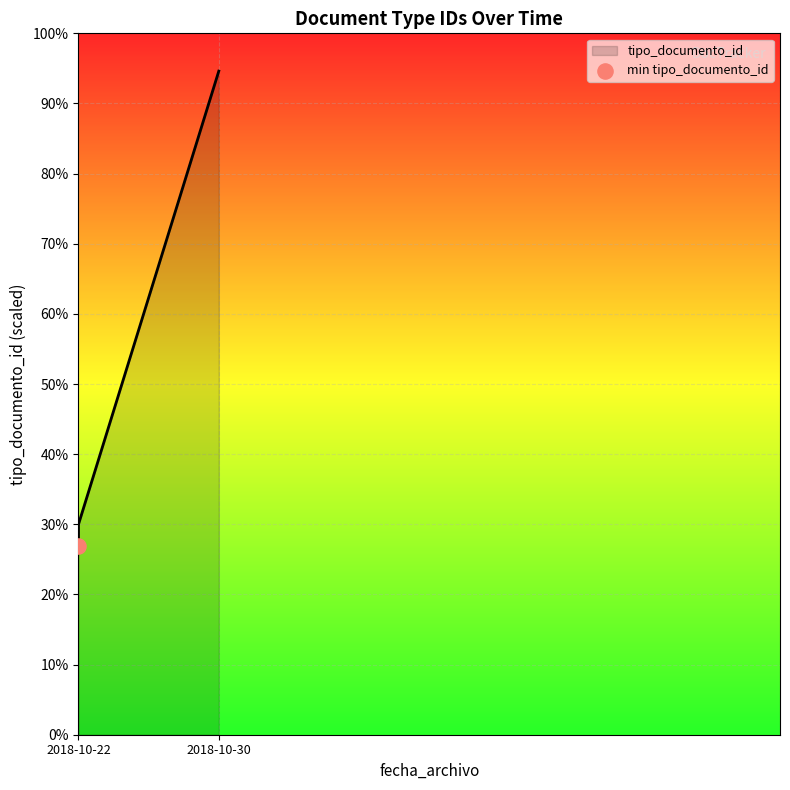

Between 2018-10-22 and 2018-10-22, which is larger?

2018-10-22